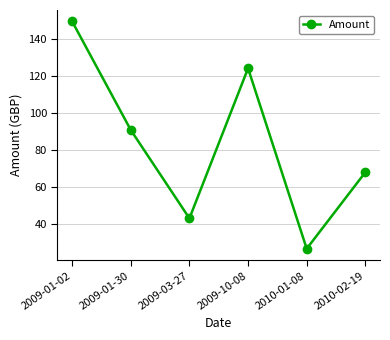

What is the average value?

83.7